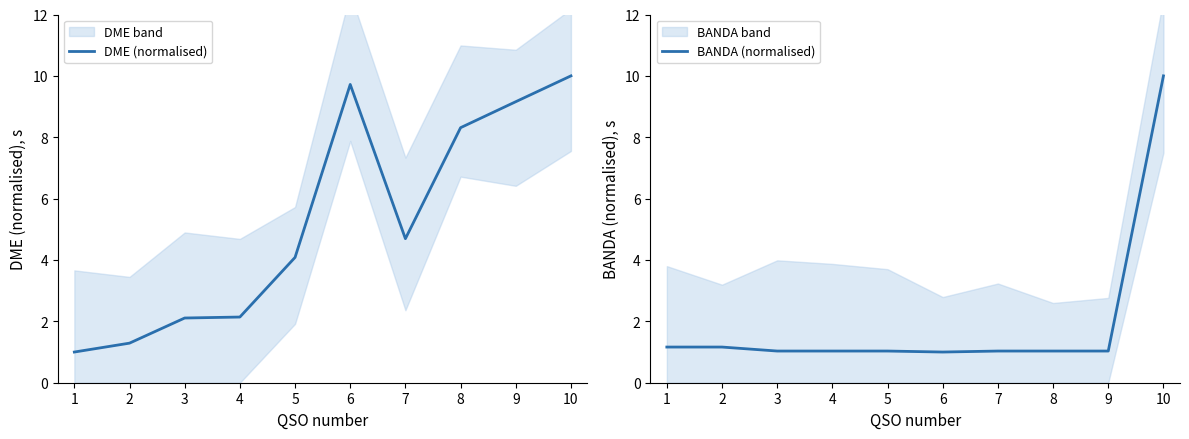

True or false: DME (normalised) has a value of 0.9 at 3.

False